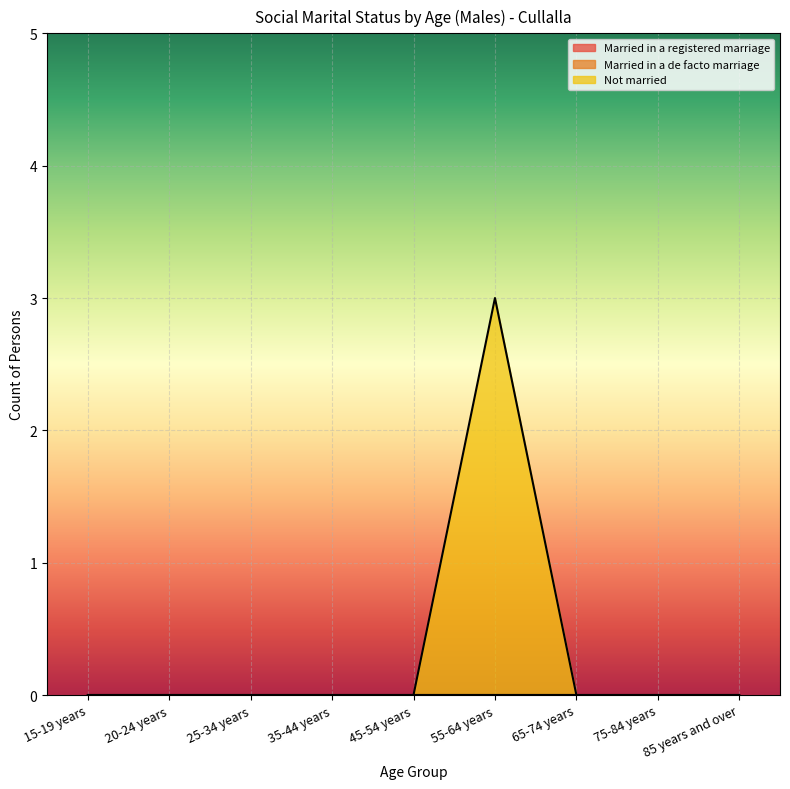

Reading left to right, extract all data points from this chart.

Married in a registered marriage: 15-19 years=0	20-24 years=0	25-34 years=0	35-44 years=0	45-54 years=0	55-64 years=0	65-74 years=0	75-84 years=0	85 years and over=0
Married in a de facto marriage: 15-19 years=0	20-24 years=0	25-34 years=0	35-44 years=0	45-54 years=0	55-64 years=0	65-74 years=0	75-84 years=0	85 years and over=0
Not married: 15-19 years=0	20-24 years=0	25-34 years=0	35-44 years=0	45-54 years=0	55-64 years=3	65-74 years=0	75-84 years=0	85 years and over=0